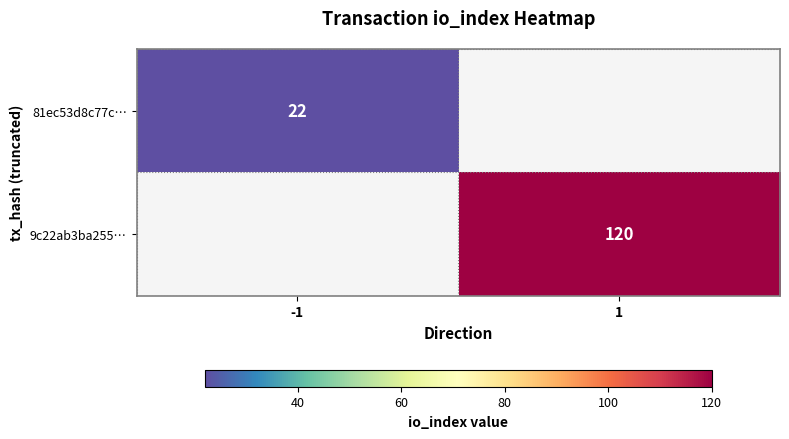

True or false: 81ec53d8c77c… has a value of 11 at -1.

False